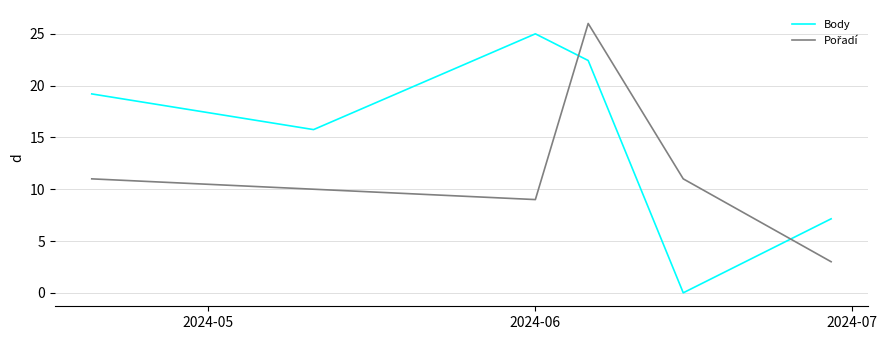

Which series has the largest total across all categories?

Body